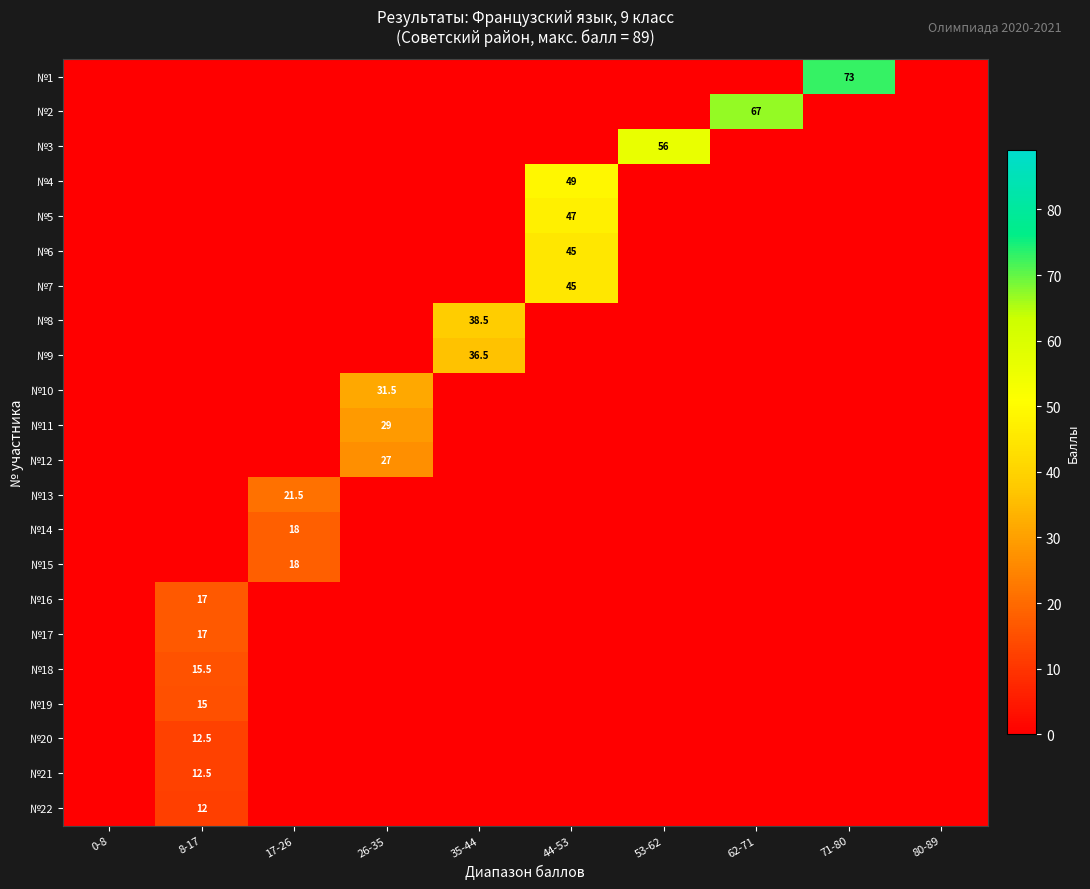

Which label corresponds to the largest value in the chart?

71-80